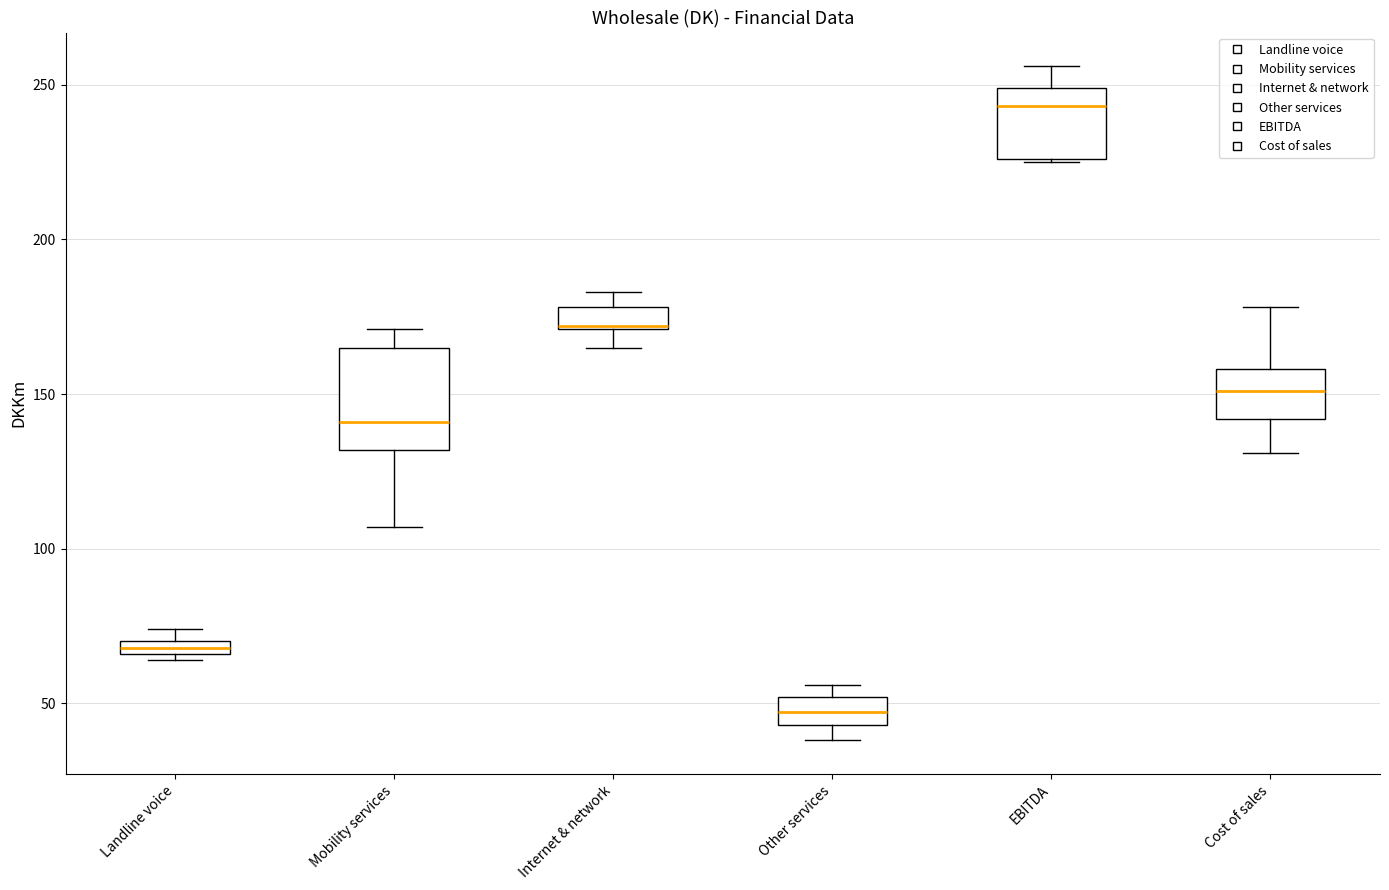

Which box has the lowest median line?

Other services